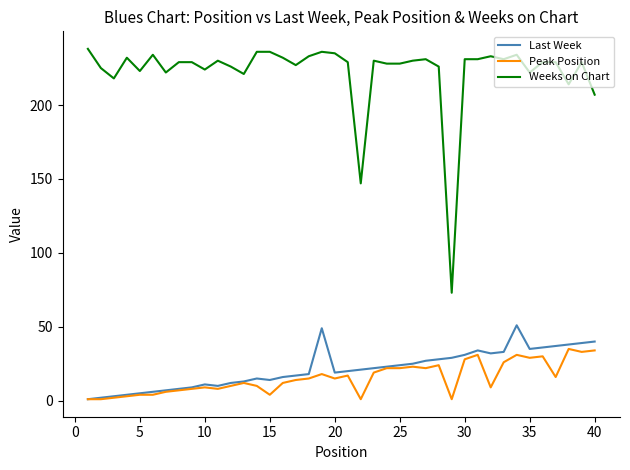

True or false: Last Week and Weeks on Chart cross at least once.

False